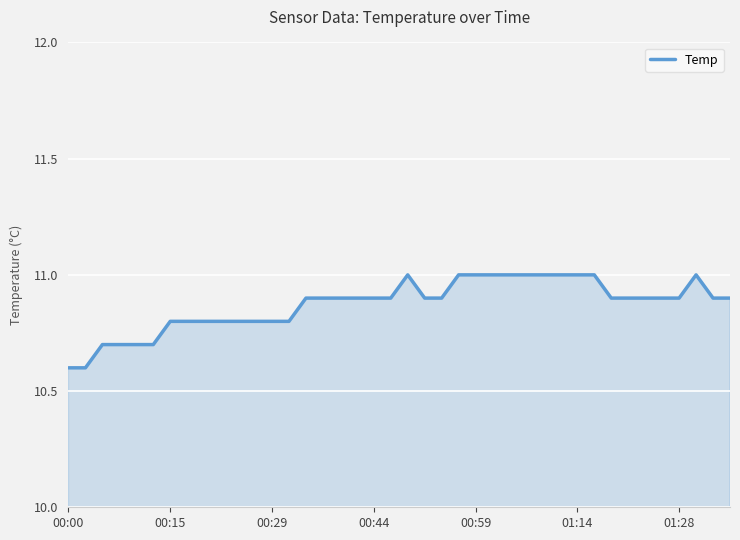

What is the sum of all values?

434.9